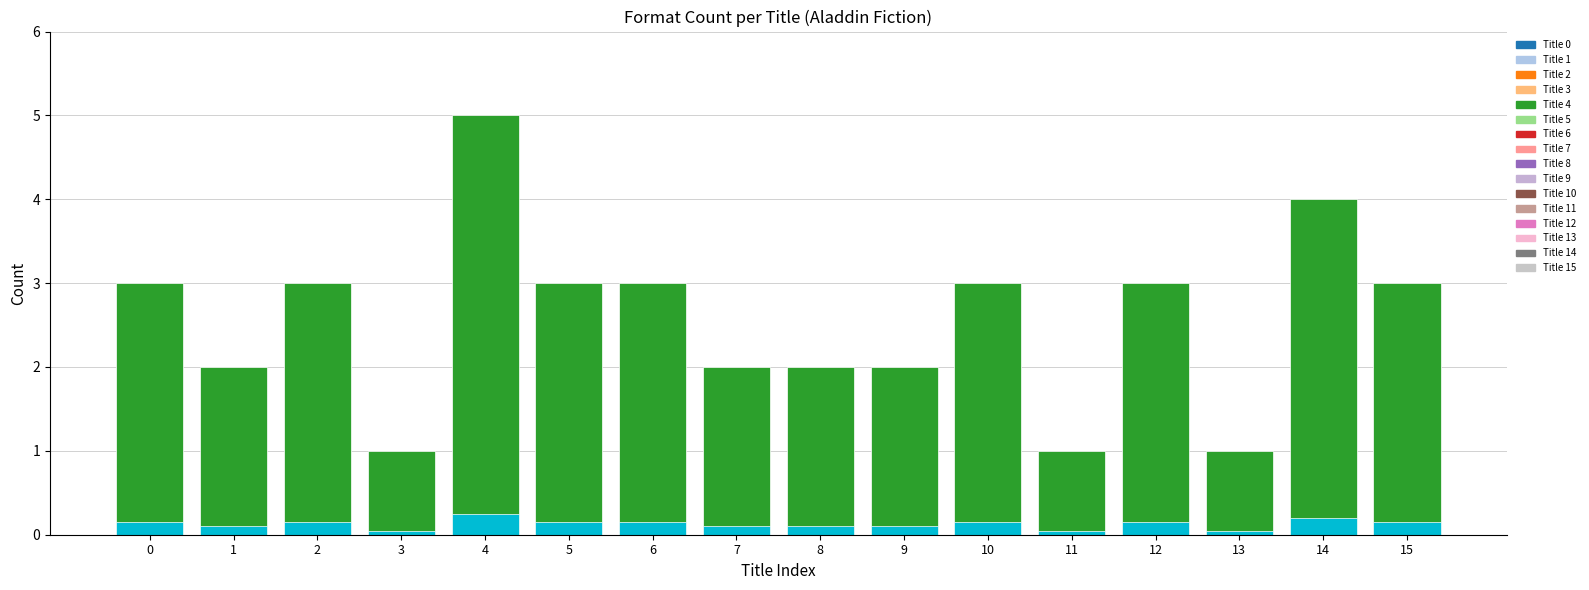

What is the total value across all series at 7?

2.1